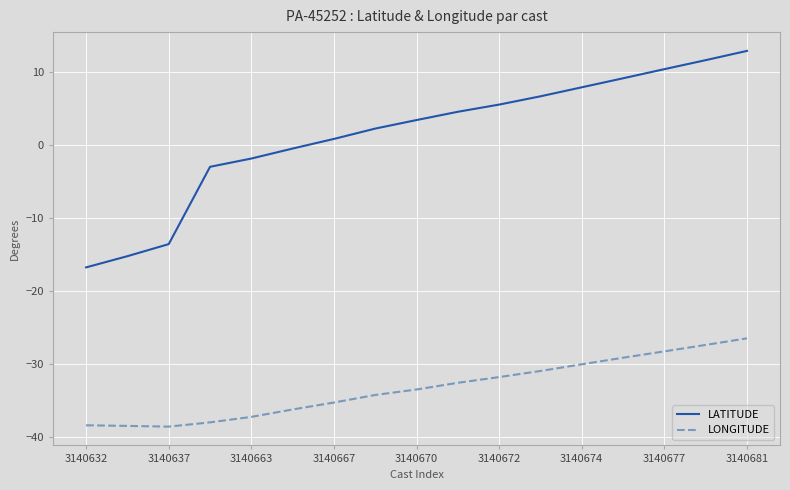

What are all the series names shown in the legend?

LATITUDE, LONGITUDE